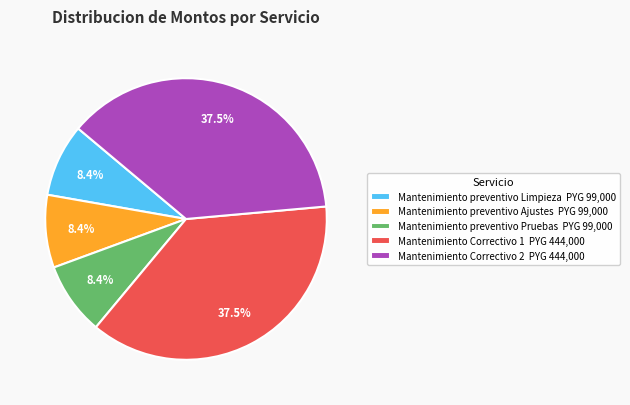

How many slices are in this pie chart?

5